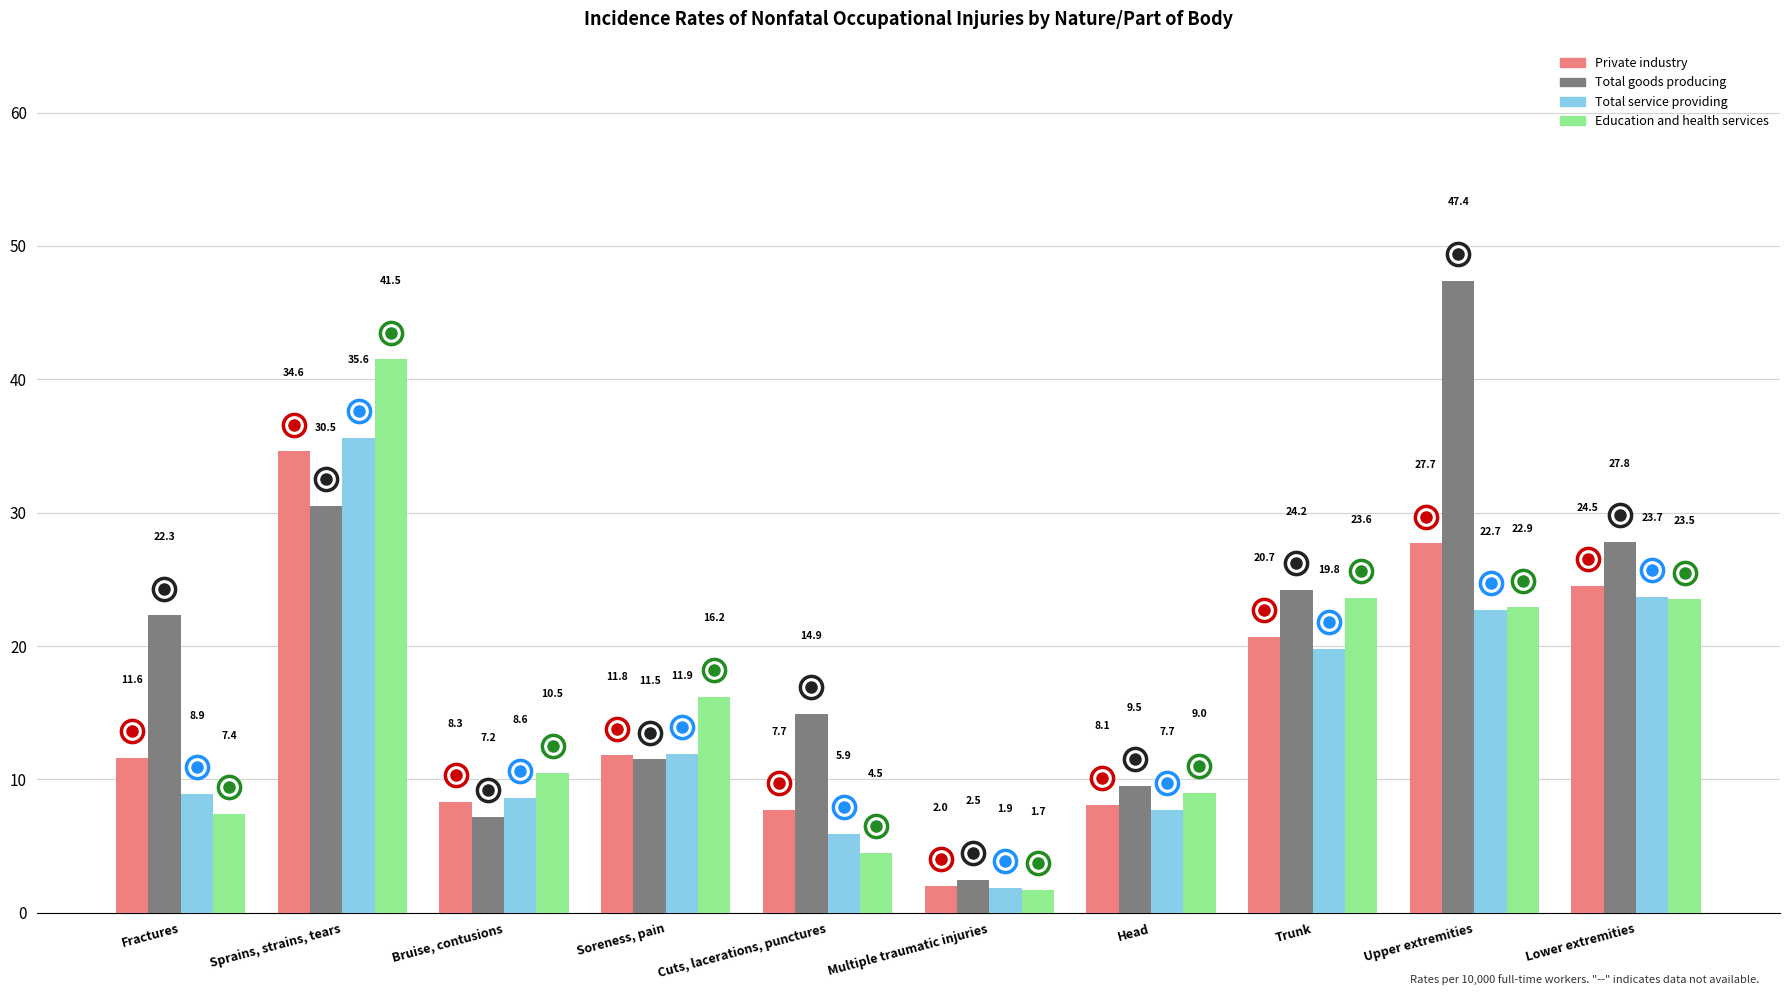

What is the highest value of the Total service providing series?

35.6